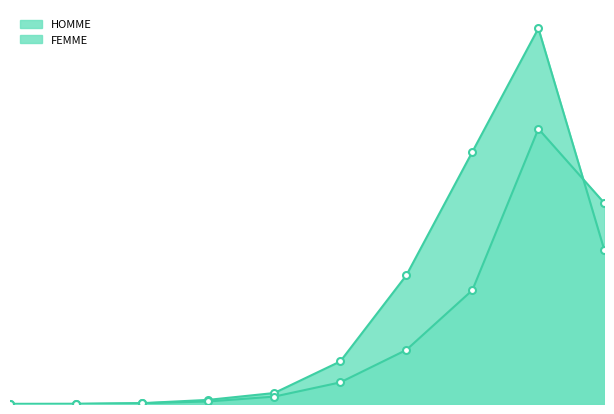

Which series has the widest spread of values?

HOMME